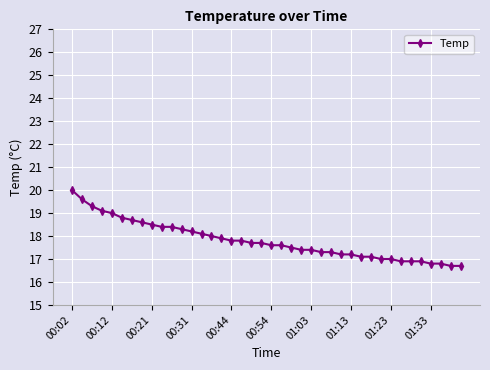

What is the value of the 35th point from the left?

16.9